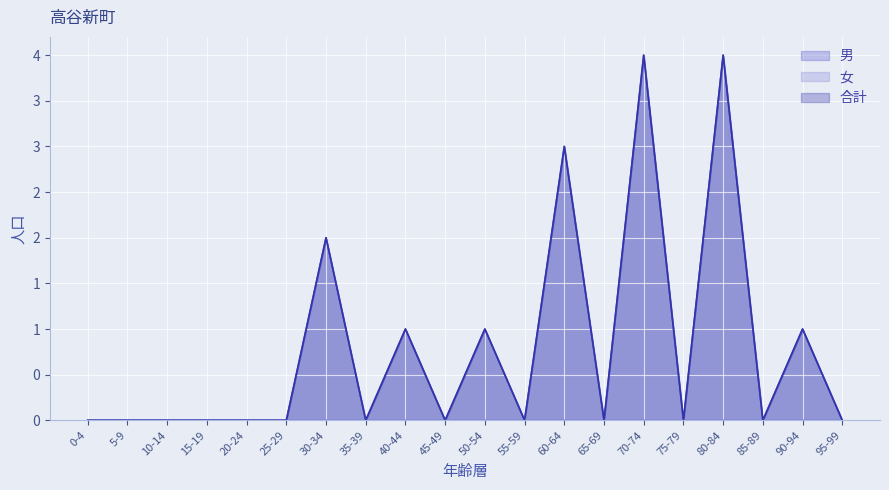

Reading right to left, list all the values displayed in this chart.

男: 95-99=0	90-94=1	85-89=0	80-84=4	75-79=0	70-74=4	65-69=0	60-64=3	55-59=0	50-54=1	45-49=0	40-44=1	35-39=0	30-34=2	25-29=0	20-24=0	15-19=0	10-14=0	5-9=0	0-4=0
合計: 95-99=0	90-94=1	85-89=0	80-84=4	75-79=0	70-74=4	65-69=0	60-64=3	55-59=0	50-54=1	45-49=0	40-44=1	35-39=0	30-34=2	25-29=0	20-24=0	15-19=0	10-14=0	5-9=0	0-4=0